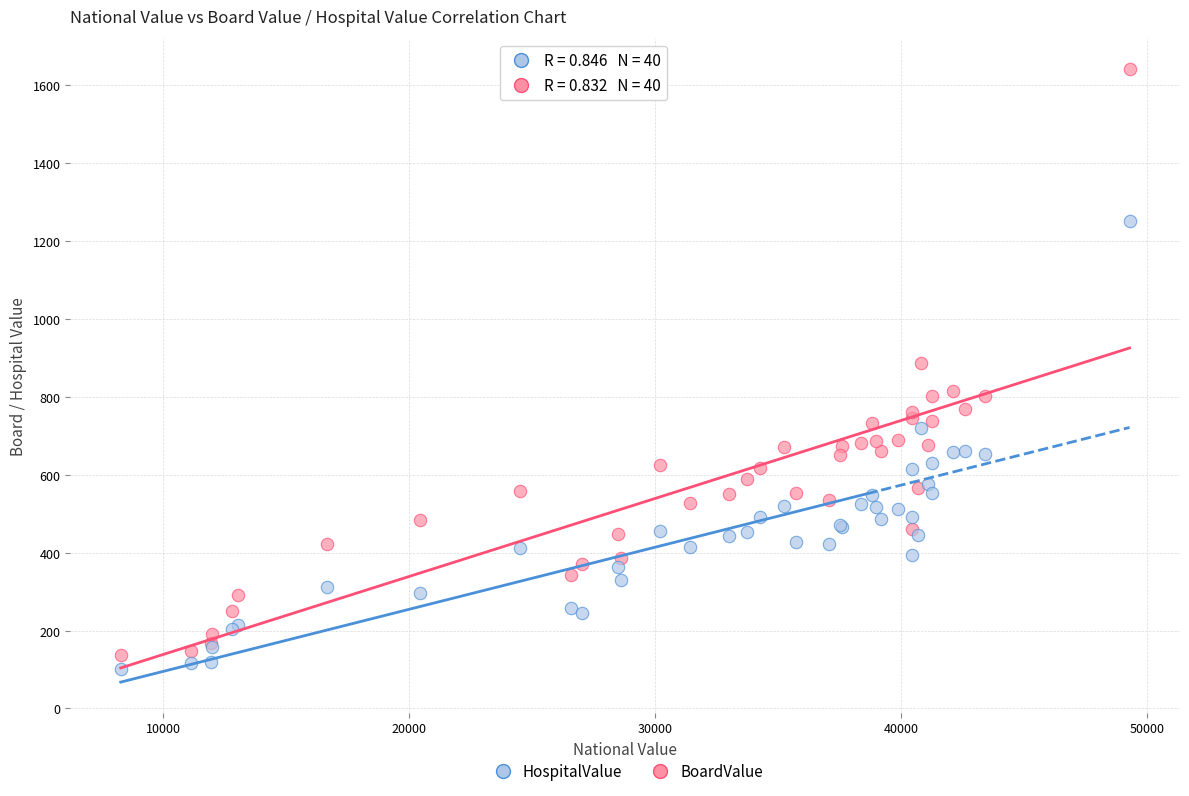

Which series contains the highest Y value?

BoardValue